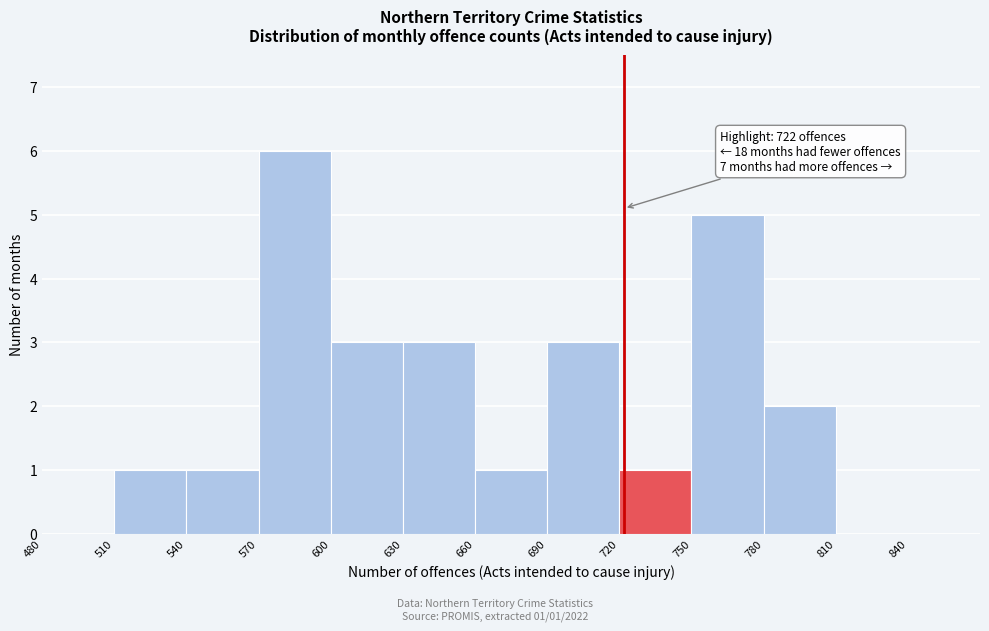

Which range on the x-axis has the tallest bar?

570 to 600